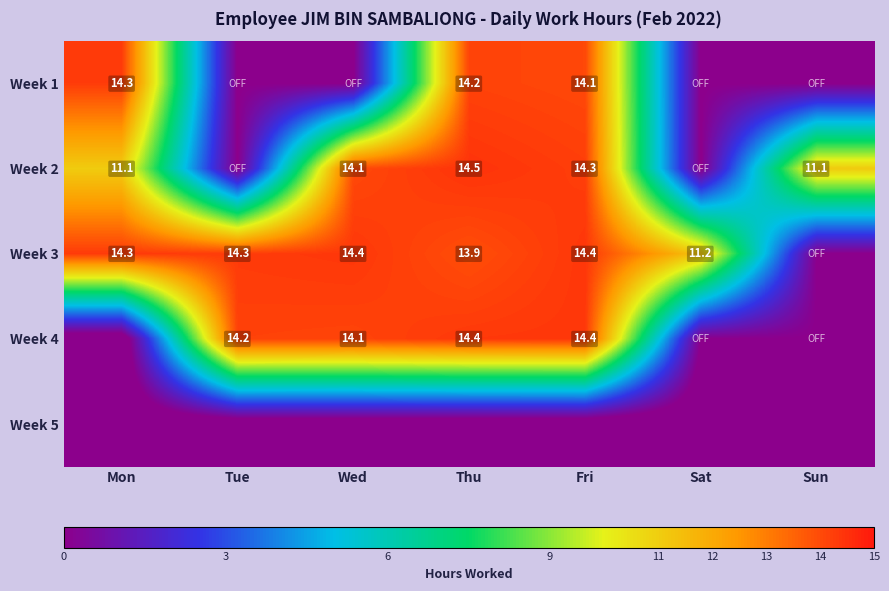

The Week 4 series shows 19.6 at Fri. True or false?

False